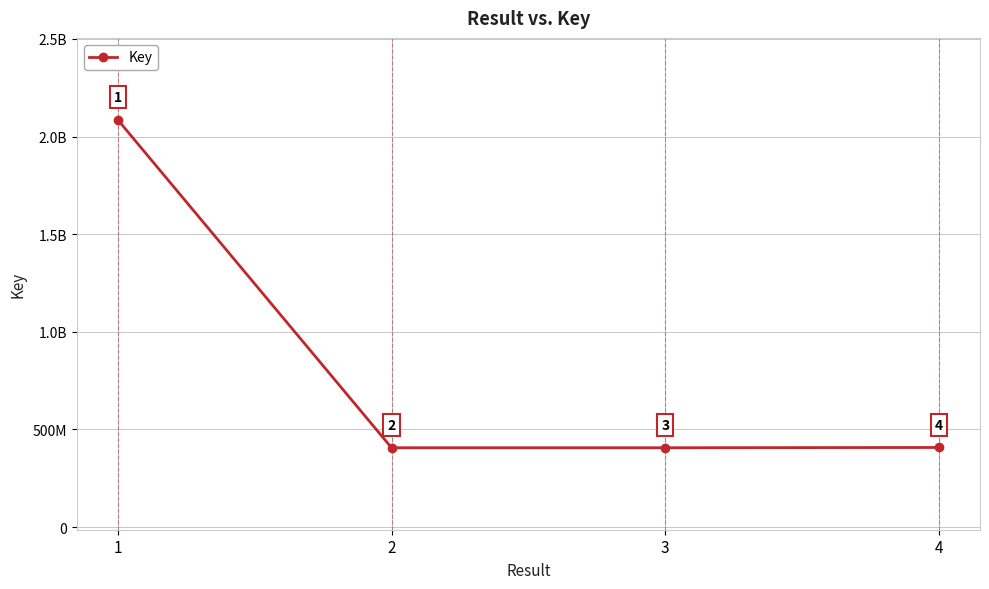

Is this an area chart (filled region under the line)?

No